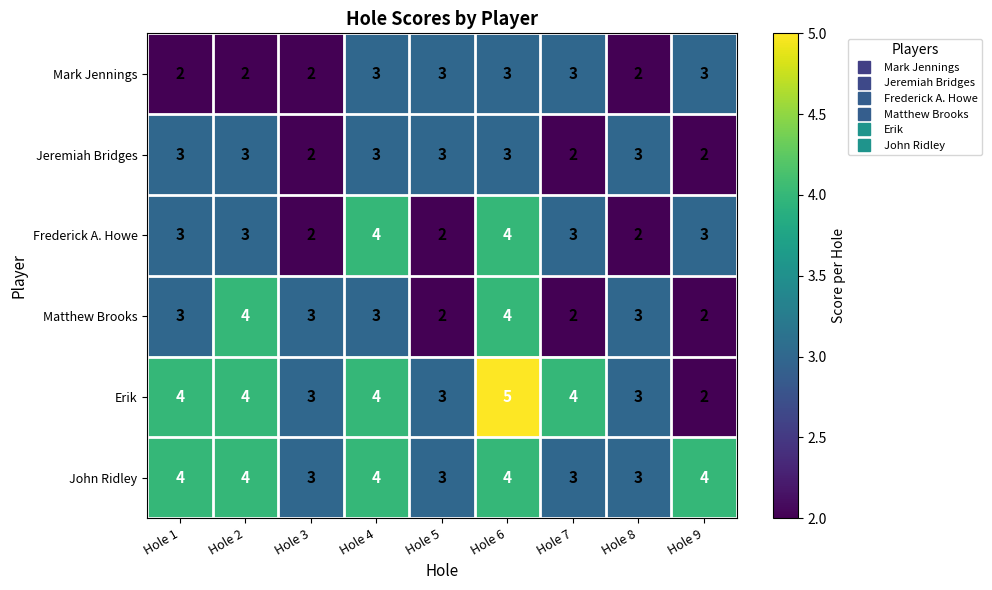

Which series has the widest spread of values?

Erik